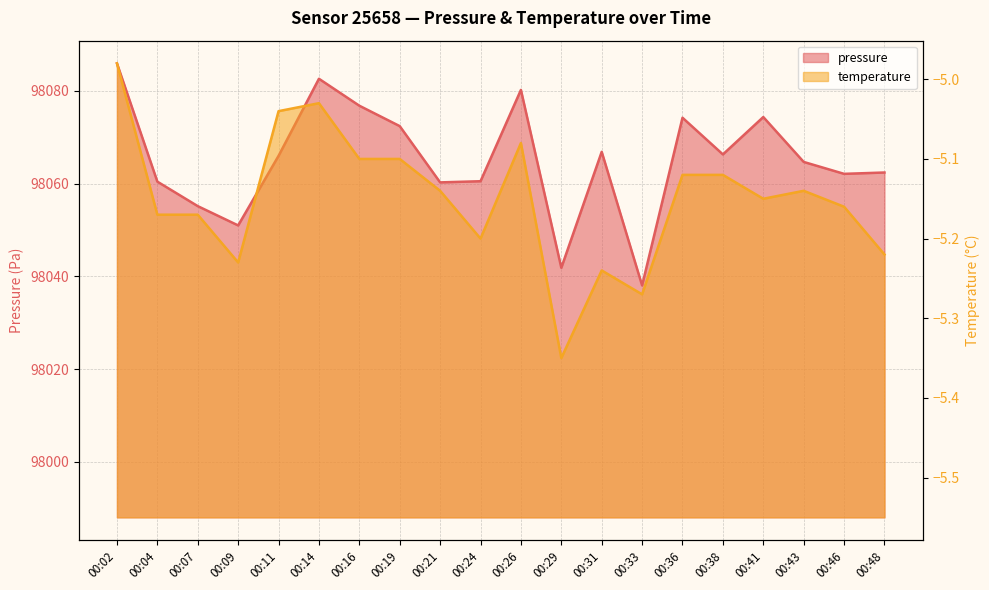

In pressure, how many points are higher than both neighbors (excluding endpoints)?

5